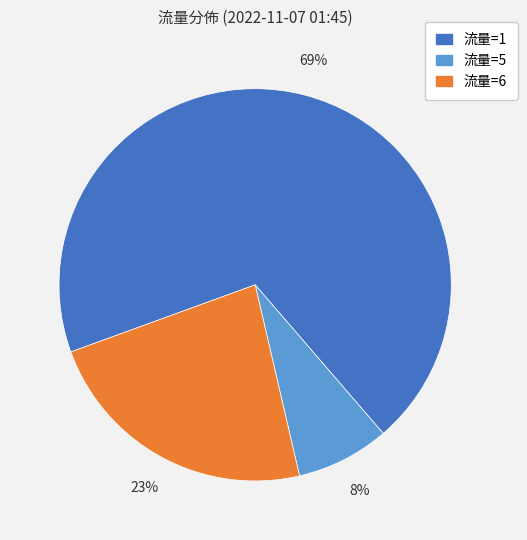

How many slices are in this pie chart?

3